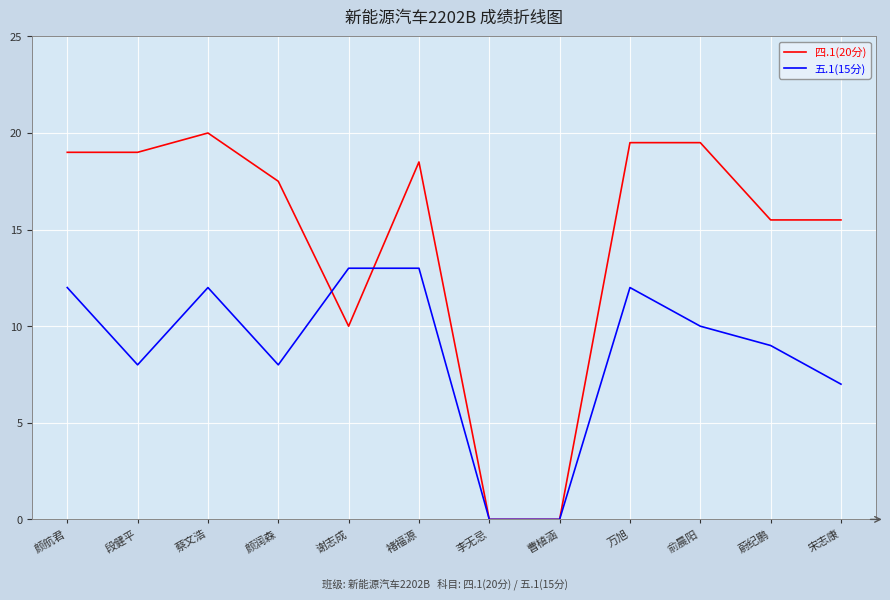

Is it true that 四.1(20分) equals 35.9 at 蔡文浩?

False